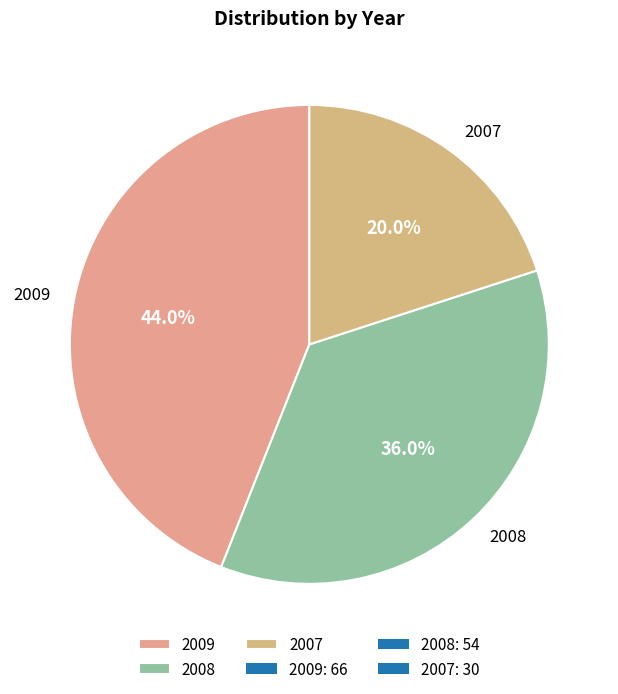

The 2009 slice represents 44% of the pie. True or false?

True